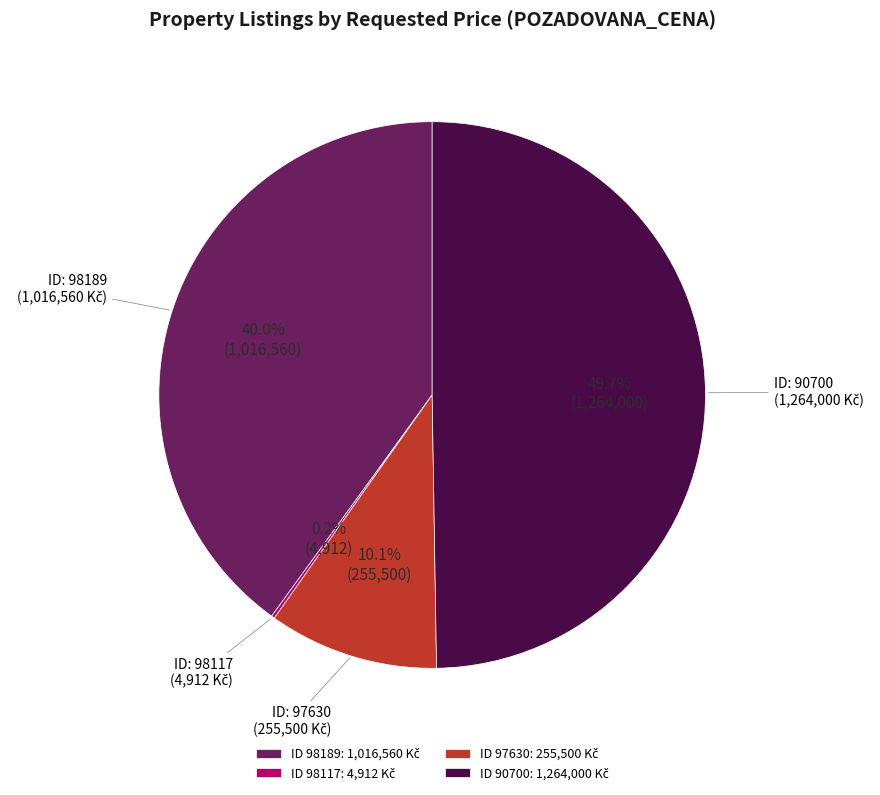

Is there any slice that represents more than half of the pie?

No